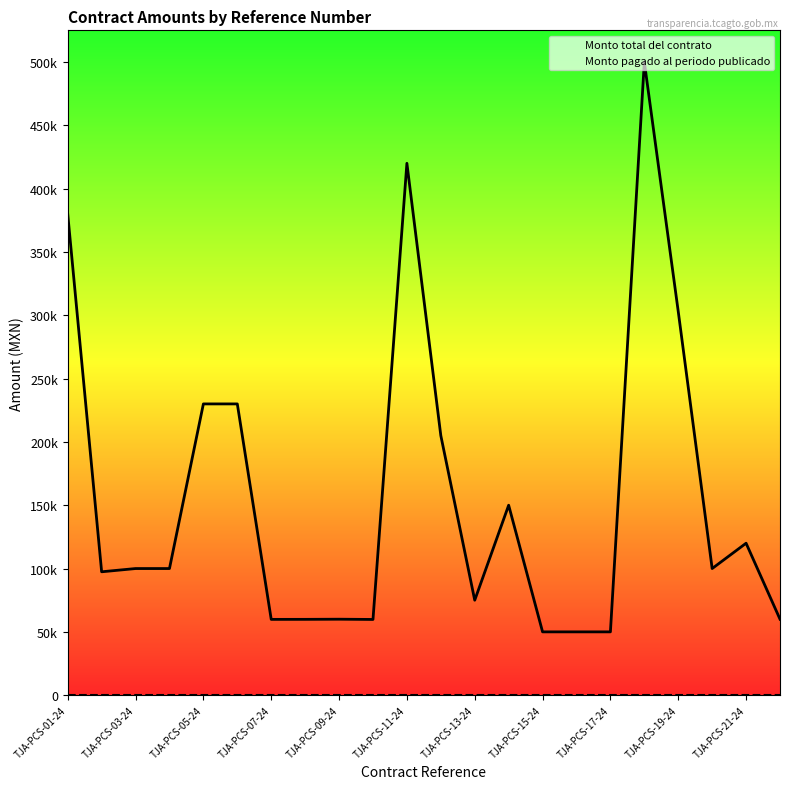

Rank the series by their maximum value, from lowest to highest.

Monto pagado al periodo publicado, Monto total del contrato